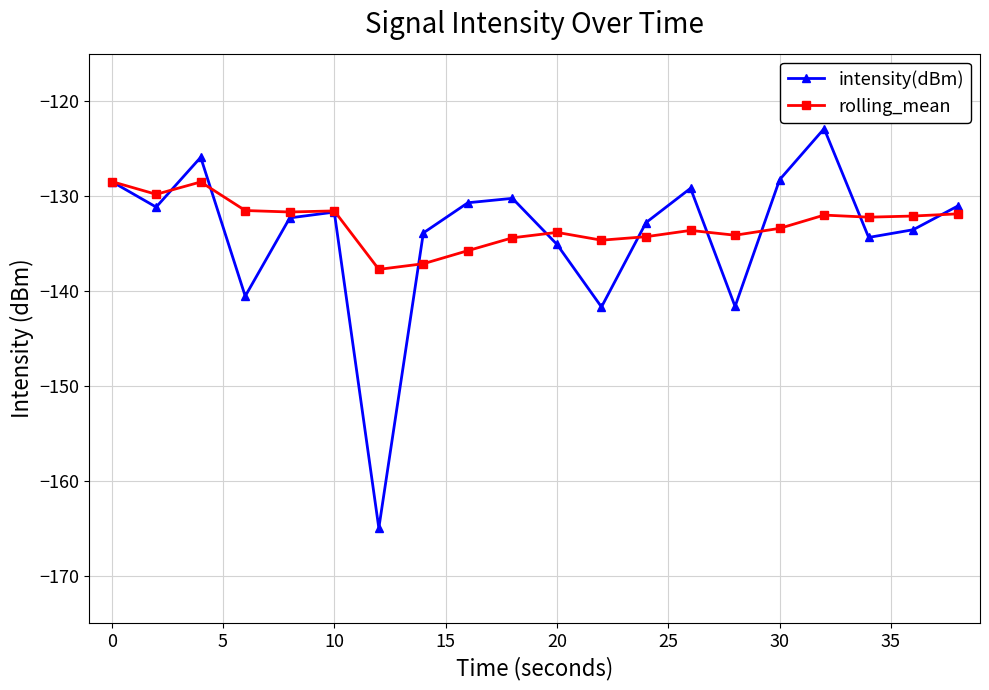

Which series has the widest spread of values?

intensity(dBm)